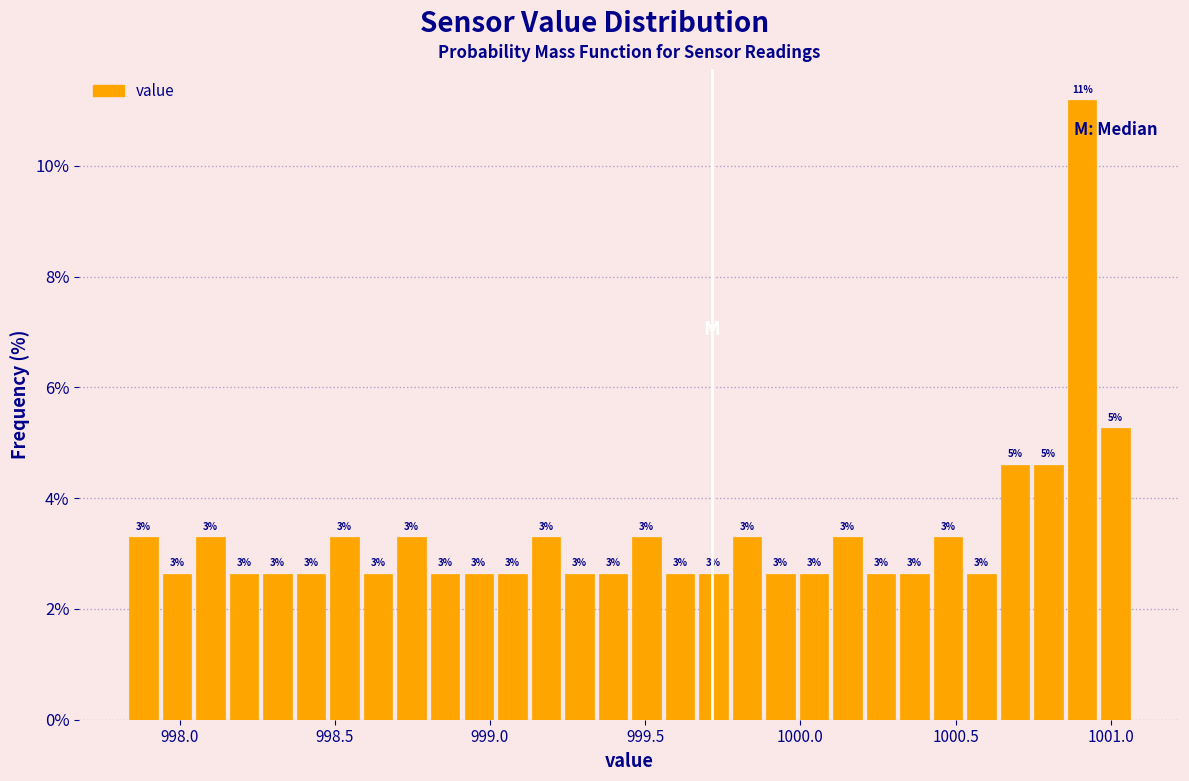

Around what value on the x-axis is the tallest bar? Give the approximate position of its centre, as read against the axis.

1000.90